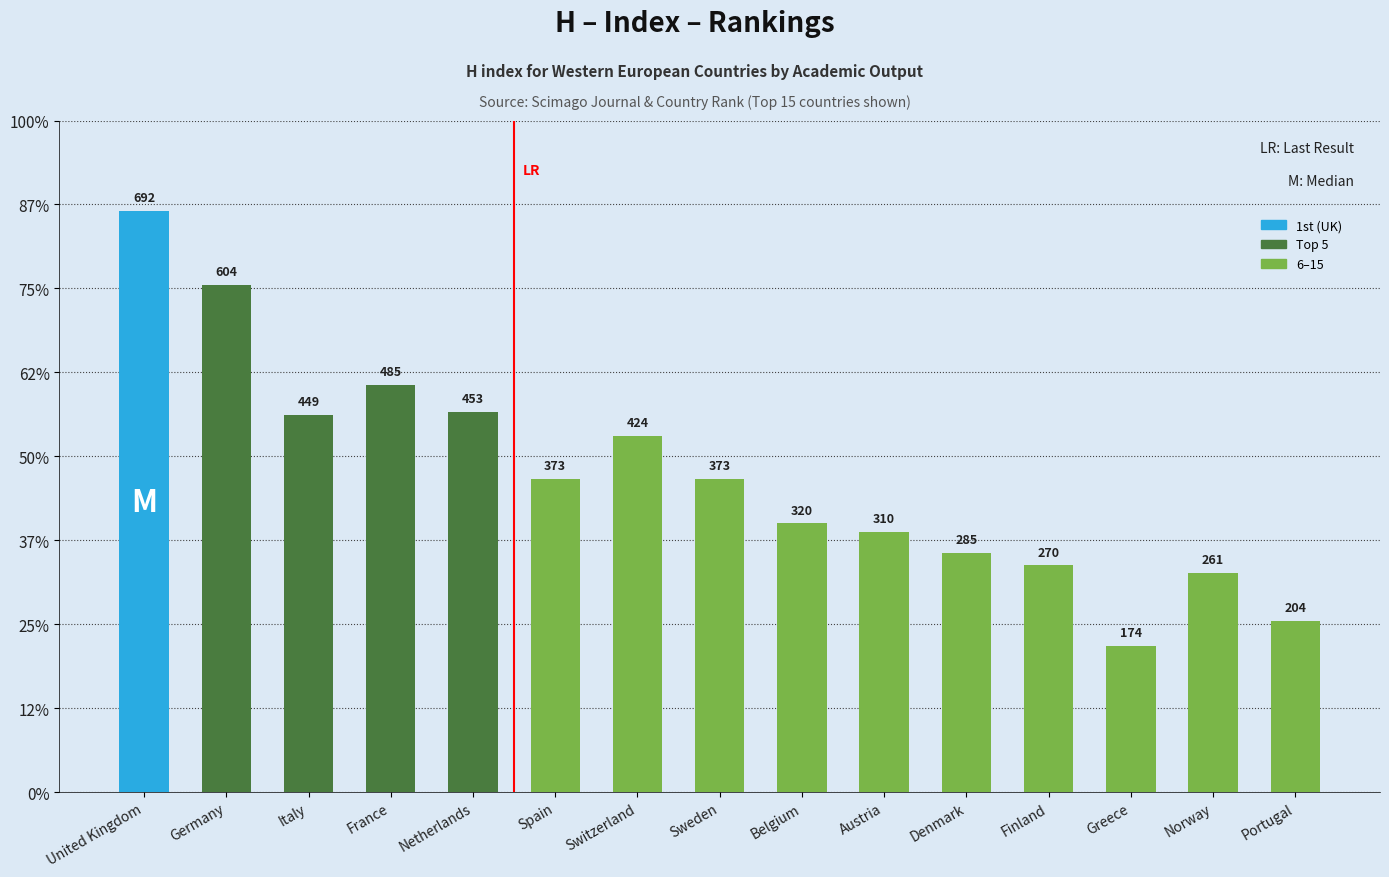

Are the bars horizontal?

No